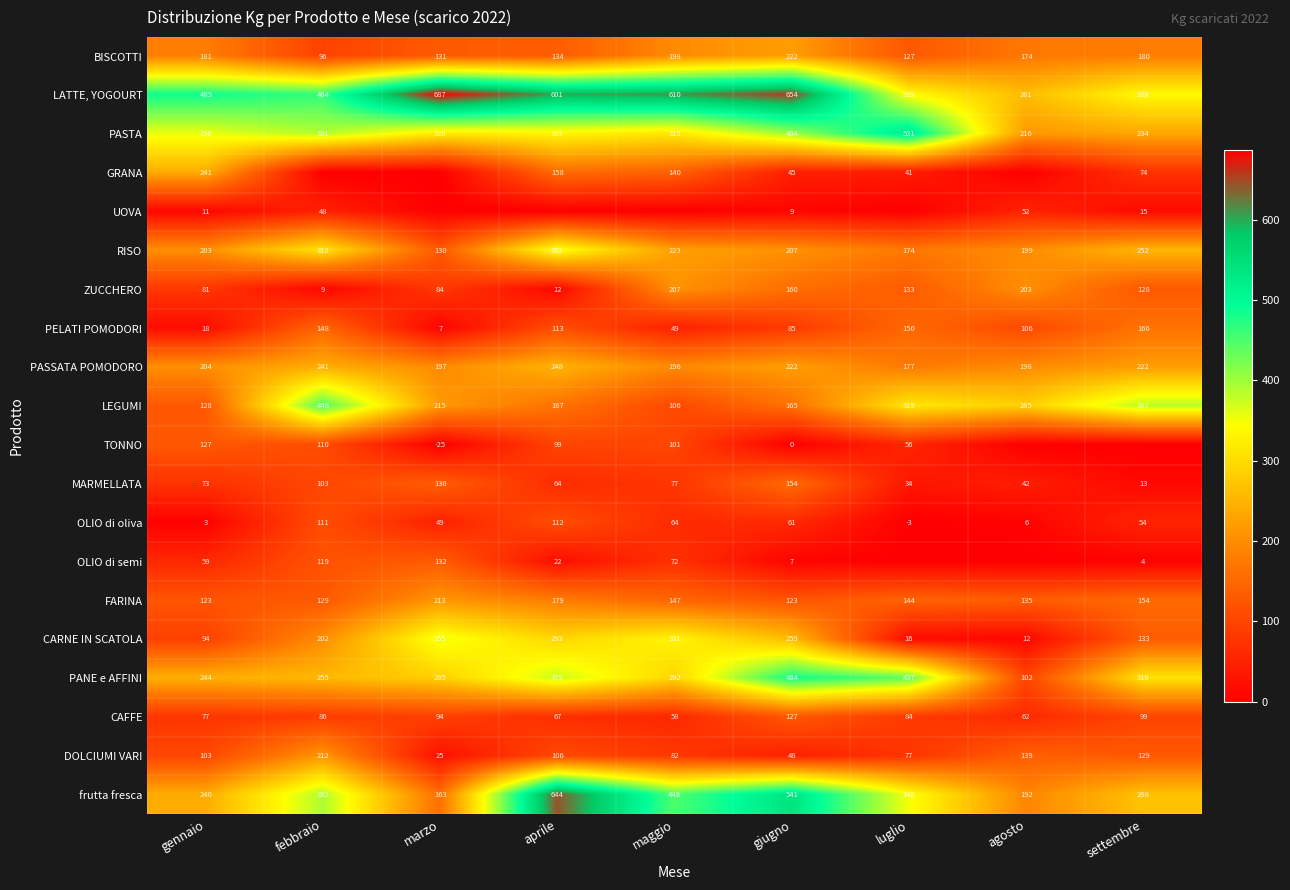

Is it true that LATTE, YOGOURT equals 237 at aprile?

False